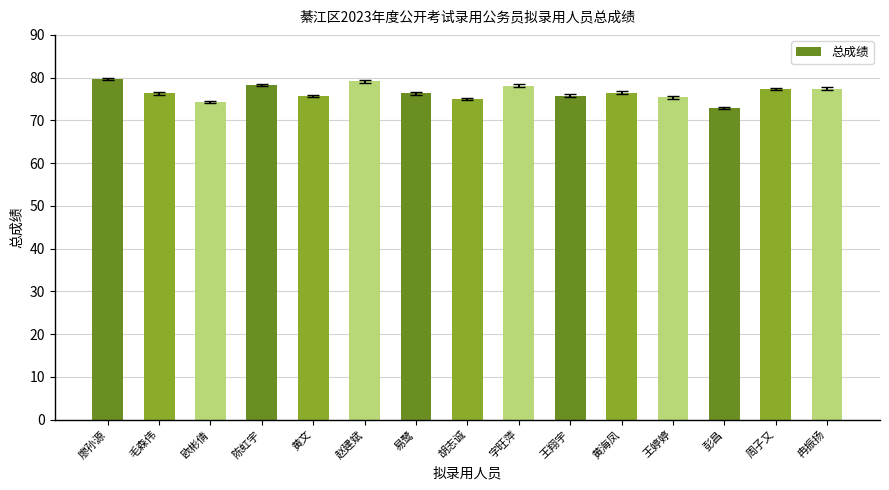

The chart shows a value of 28.0 at 冉振扬. True or false?

False